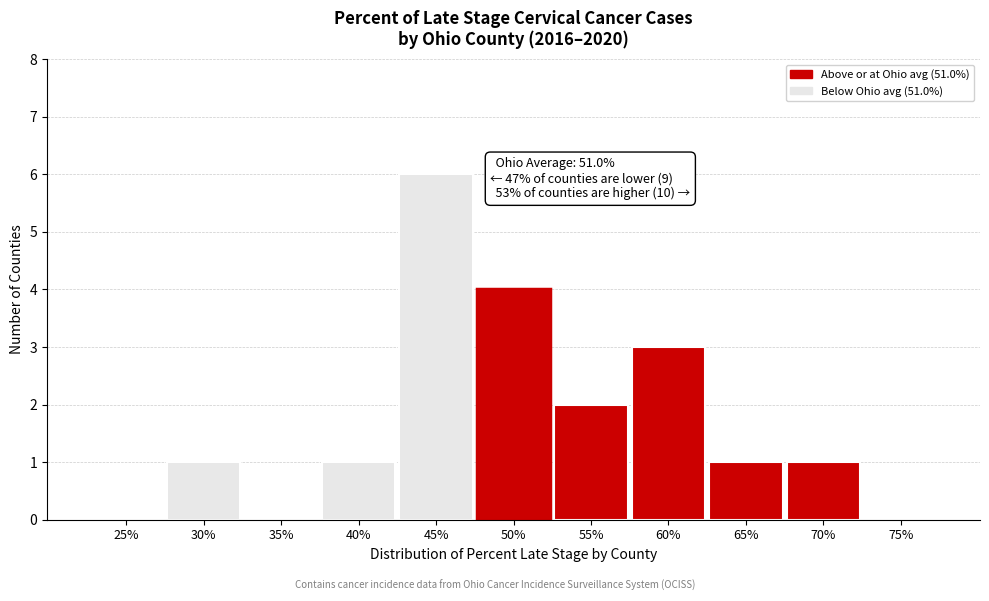

Reading left to right, transcribe all the data shown in this chart.

25%=0	30%=1	35%=0	40%=1	45%=6	50%=4	55%=2	60%=3	65%=1	70%=1	75%=0